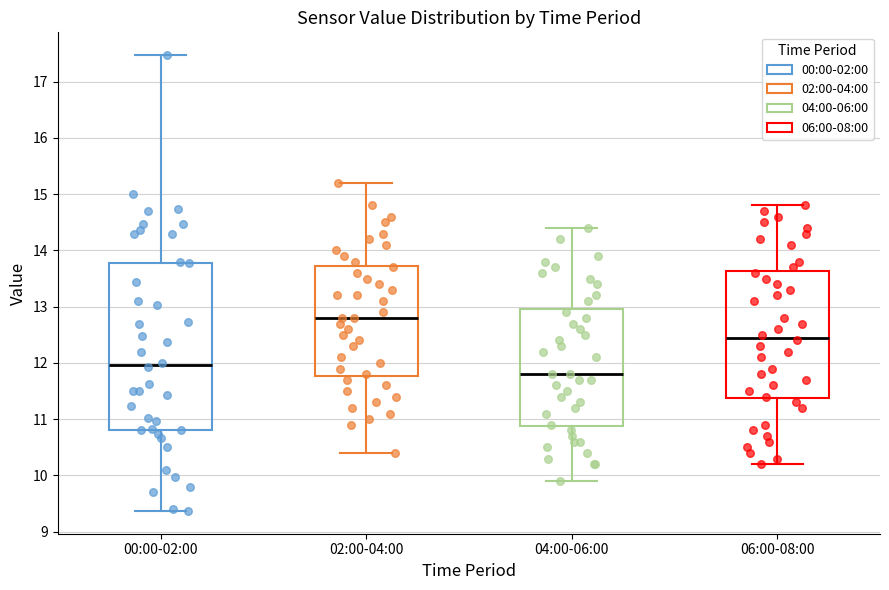

Reading left to right, transcribe this box plot: for each box, give where its median line is, the range the box spans, and where its two whiskers end, as read against the y-axis. The values are not printed on the chart, so give them approximately, as read against the axis.

00:00-02:00: median 12.0, box 10.8 to 13.8, whiskers 9.4 to 17.5
02:00-04:00: median 12.8, box 11.8 to 13.7, whiskers 10.4 to 15.2
04:00-06:00: median 11.8, box 10.9 to 13.0, whiskers 9.9 to 14.4
06:00-08:00: median 12.5, box 11.4 to 13.6, whiskers 10.2 to 14.8